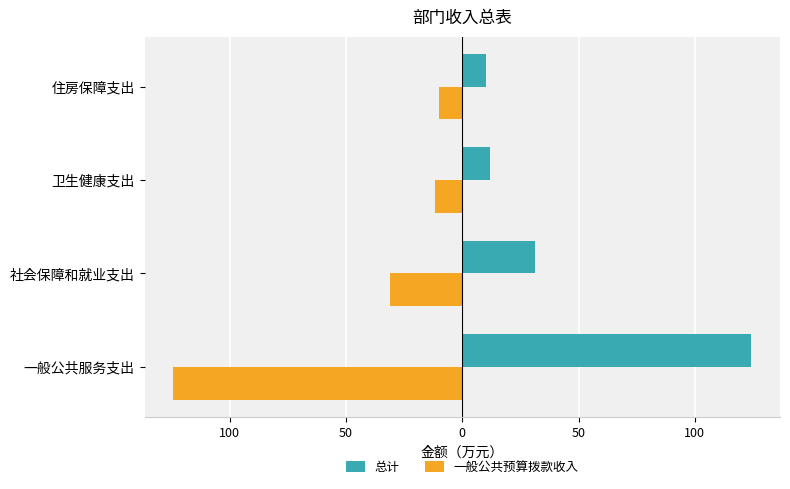

At how many categories does at least one series exceed 97?

1